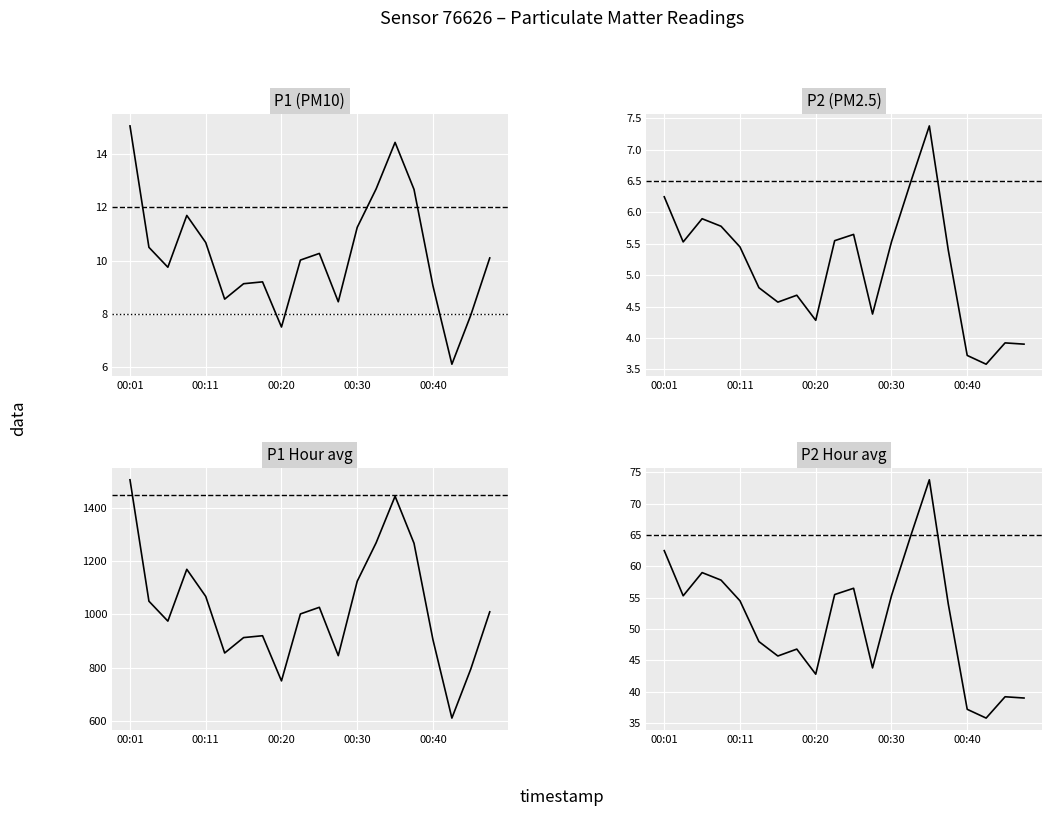

How many lines are shown in the chart?

4